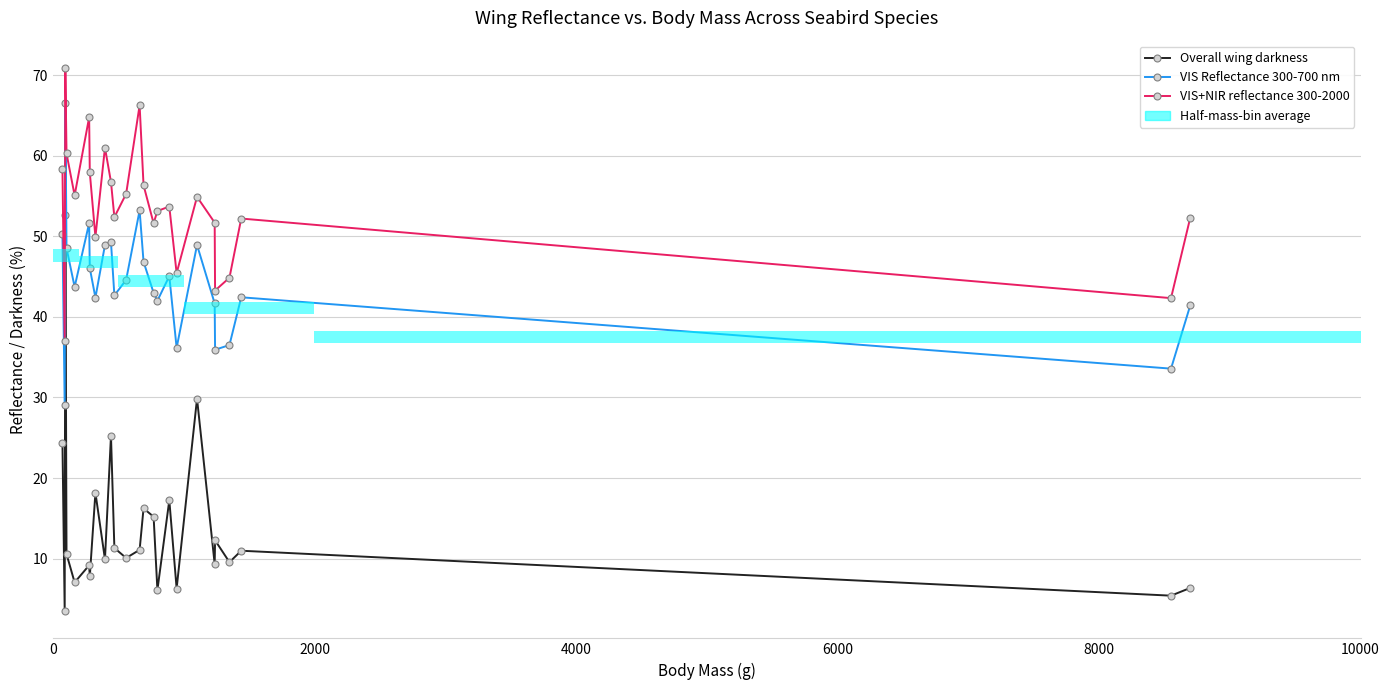

Are the bars horizontal?

Yes